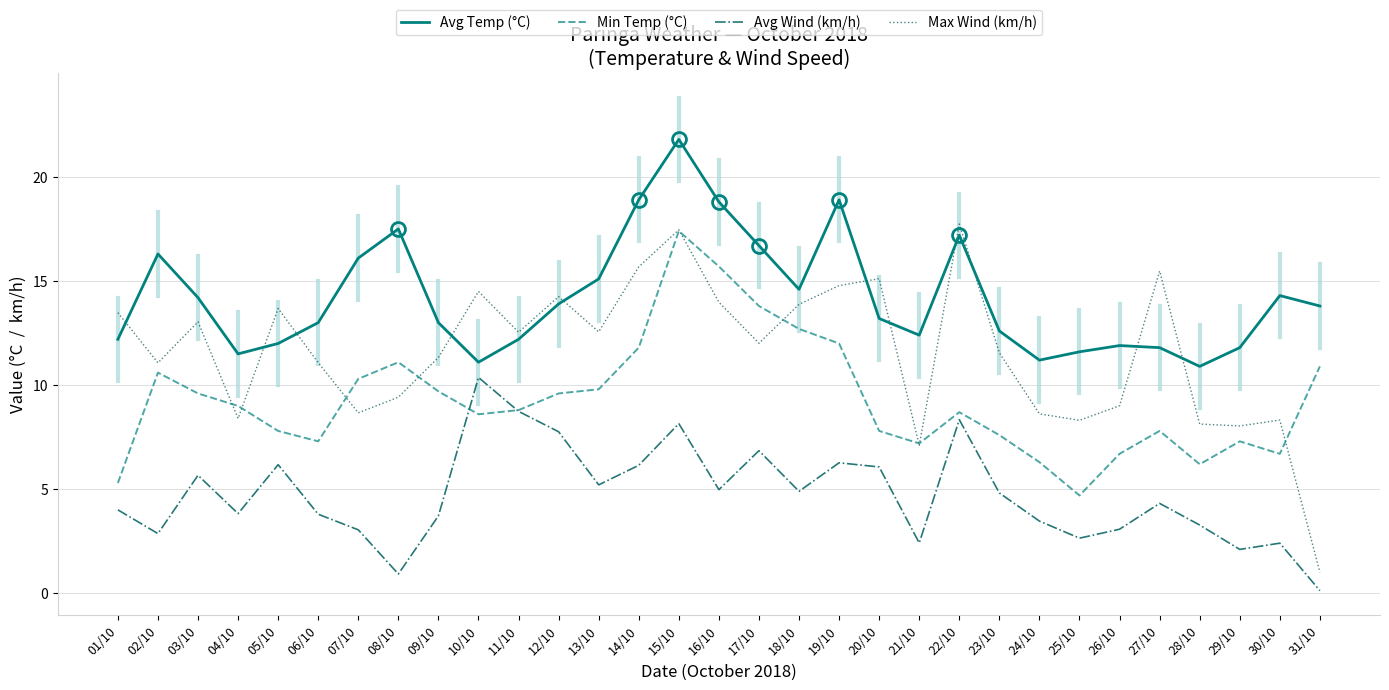

What is the spread (max minus min) of values at 21/10?

10.0